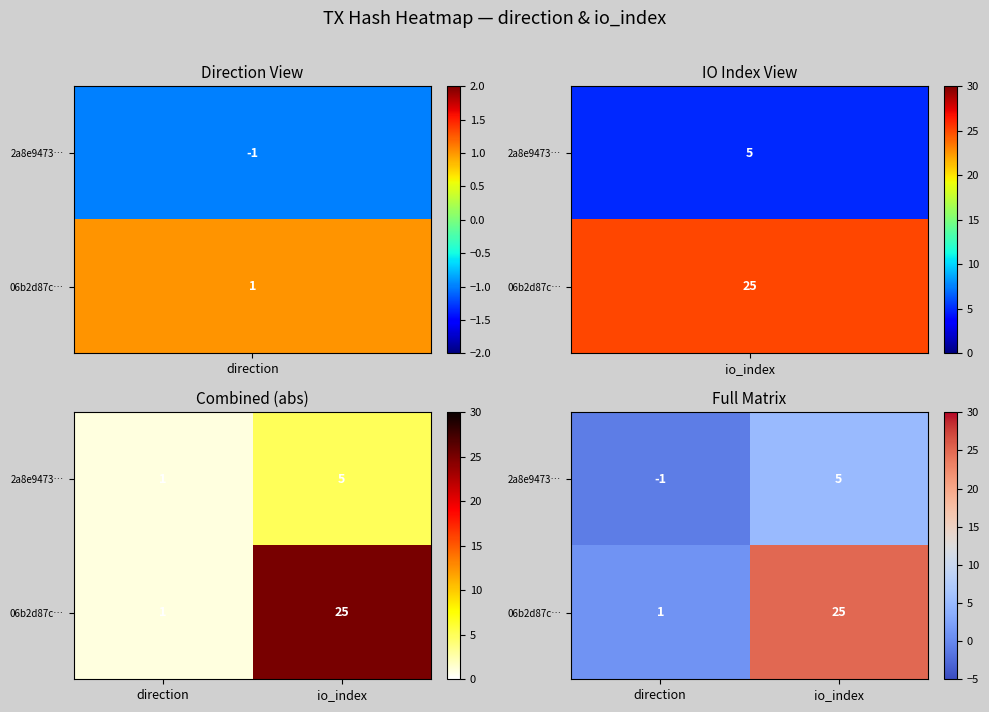

What is the difference between the highest and lowest values at io_index?

20